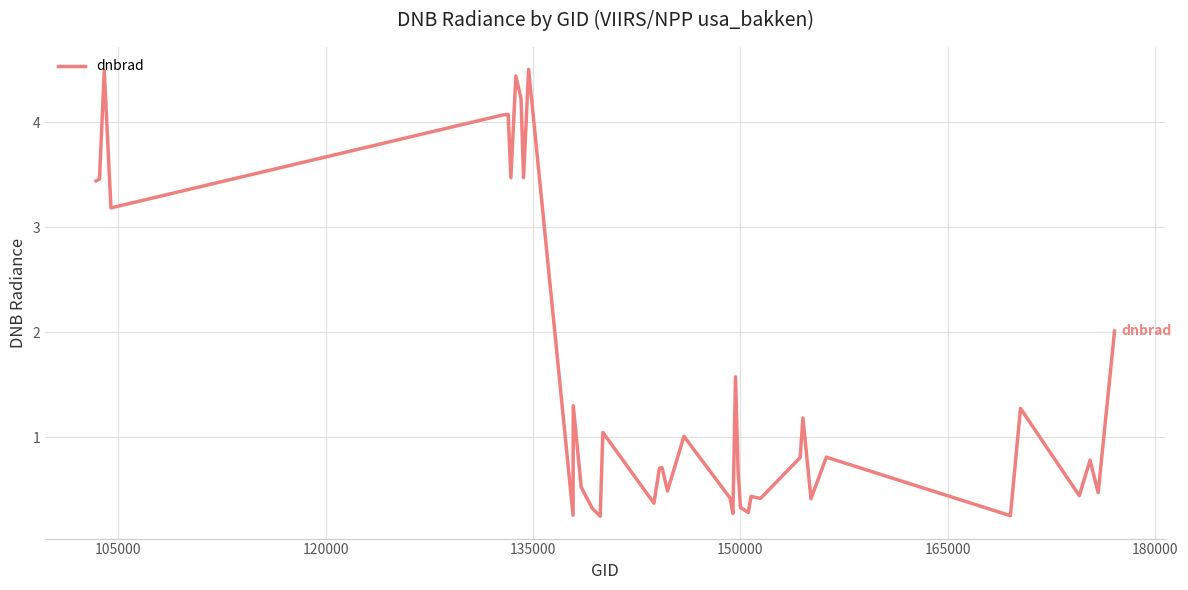

What is the greatest value displayed?

4.5